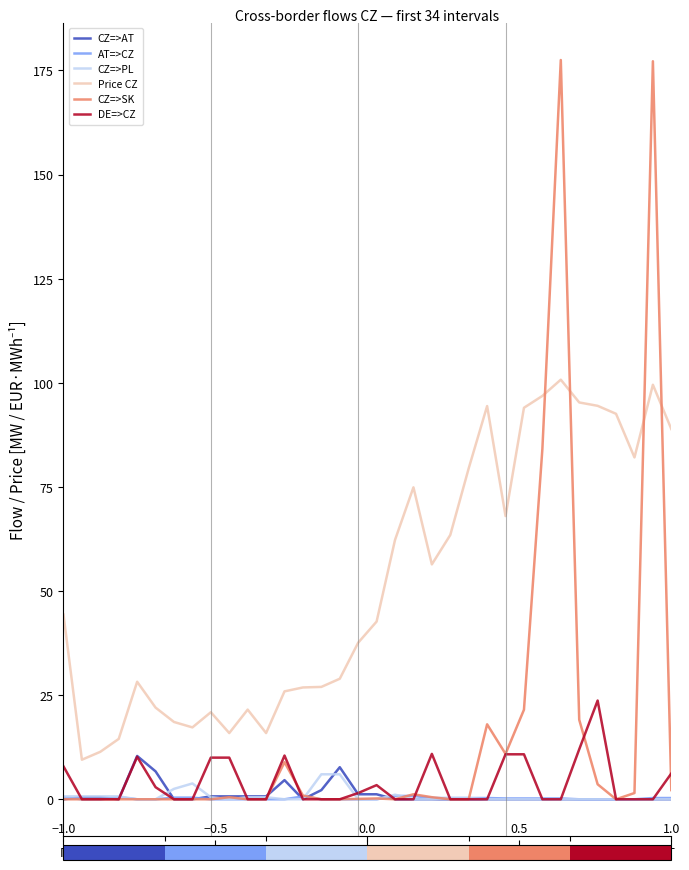

Which series has the largest total across all categories?

Price CZ